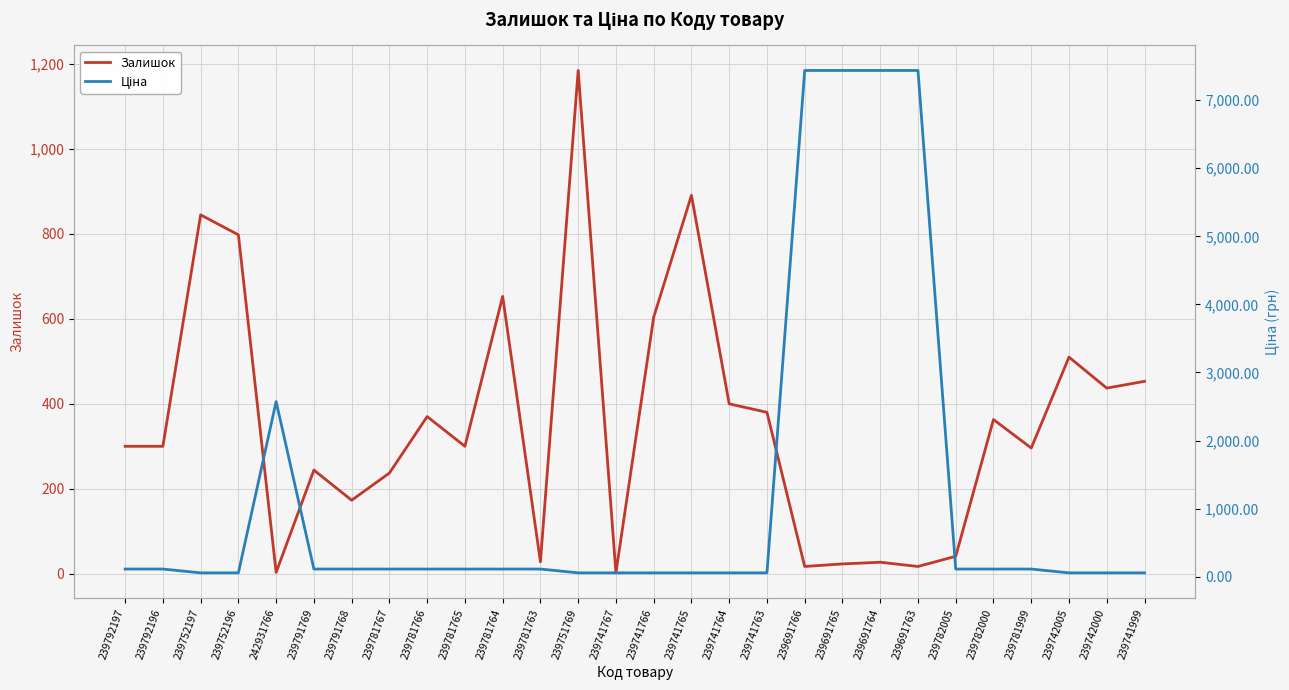

At which label does Залишок first exceed 300?

239752197